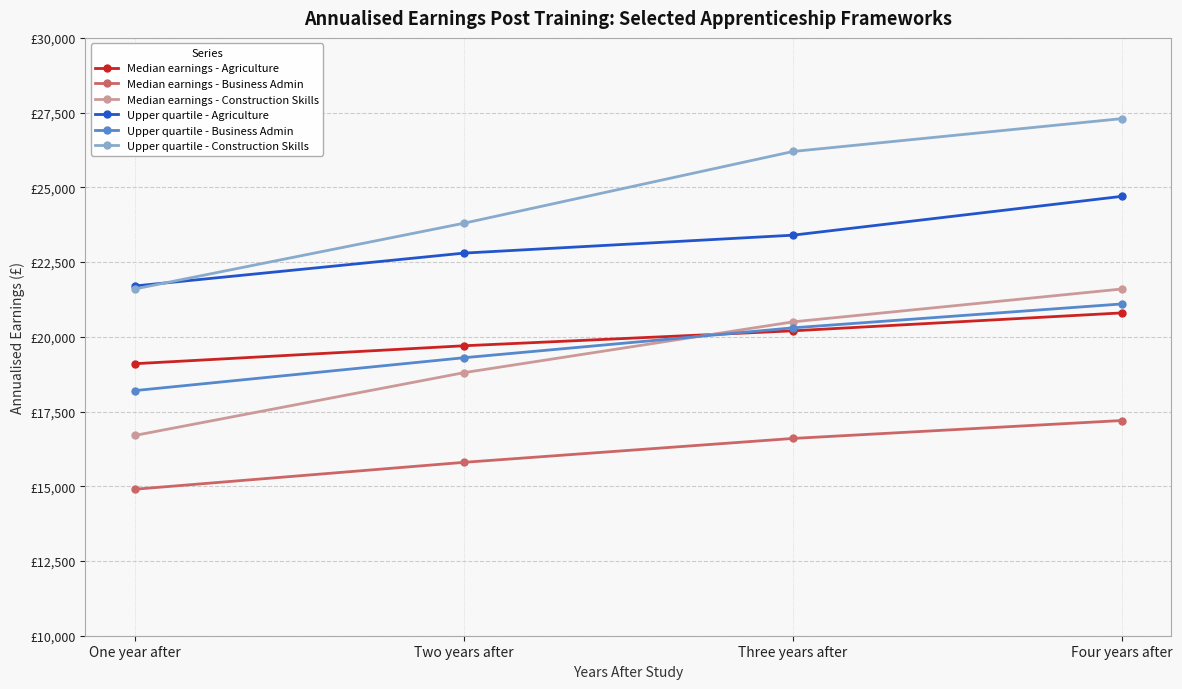

What is the label of the 1st point from the left?

One year after